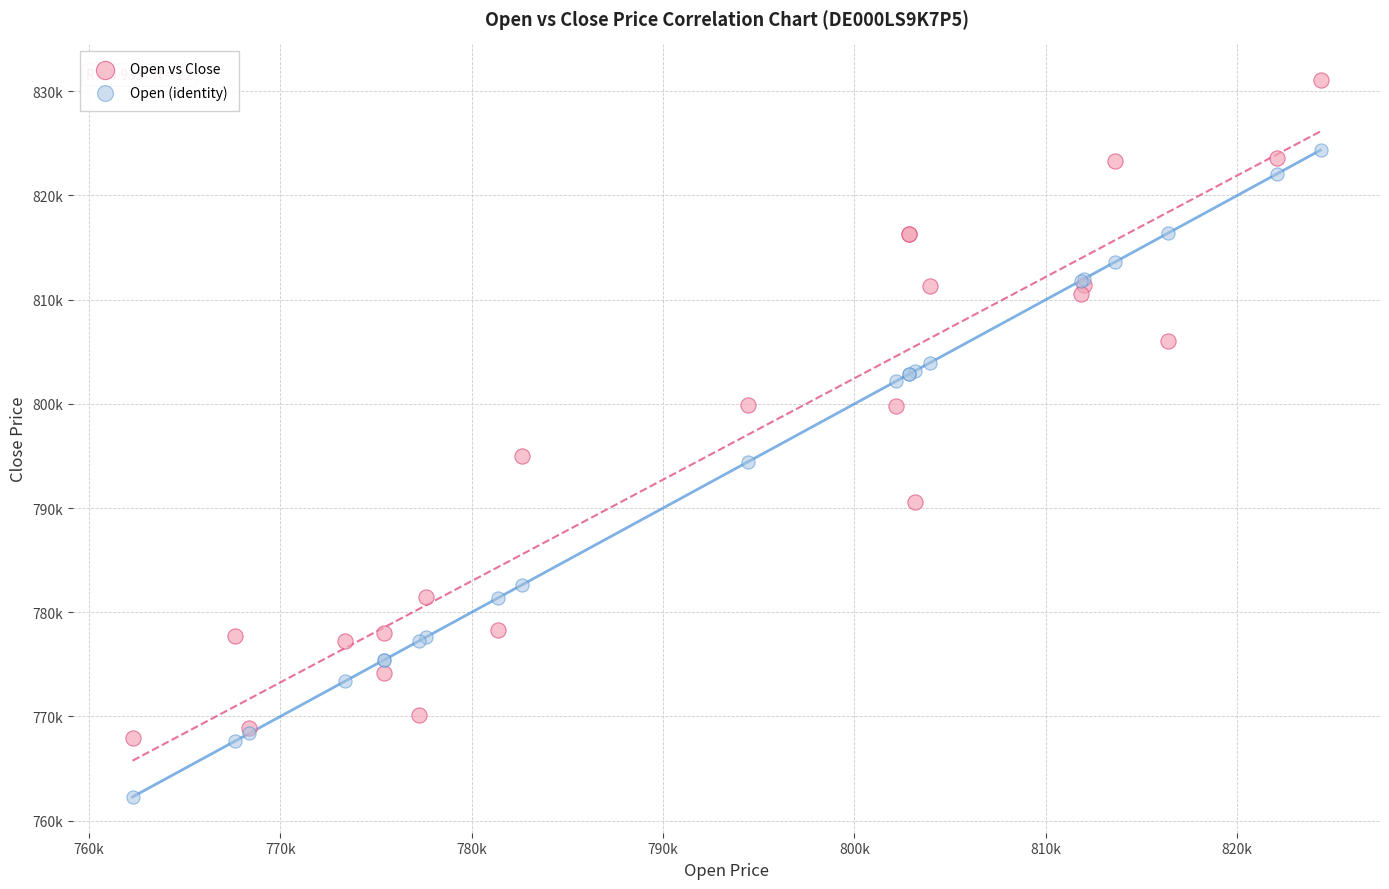

What are all the series names shown in the legend?

Open vs Close, Open (identity)